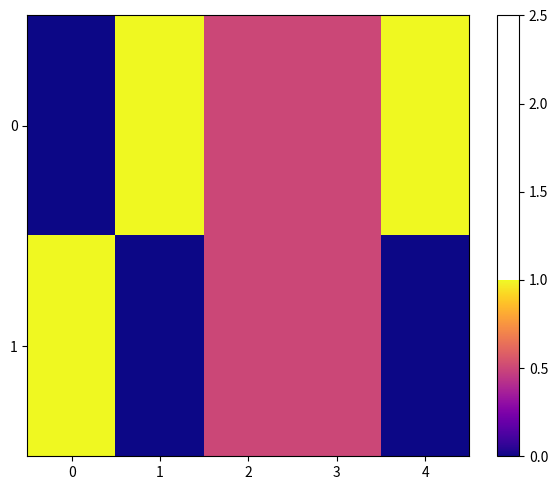

At how many categories does at least one series exceed 0?

5